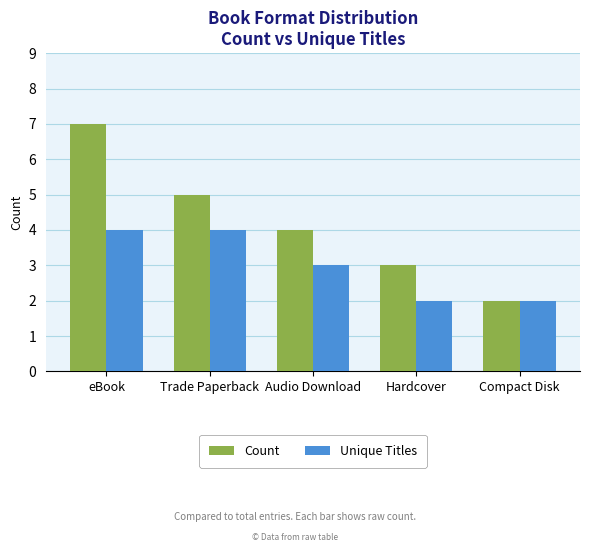

What position from the right is Hardcover?

2